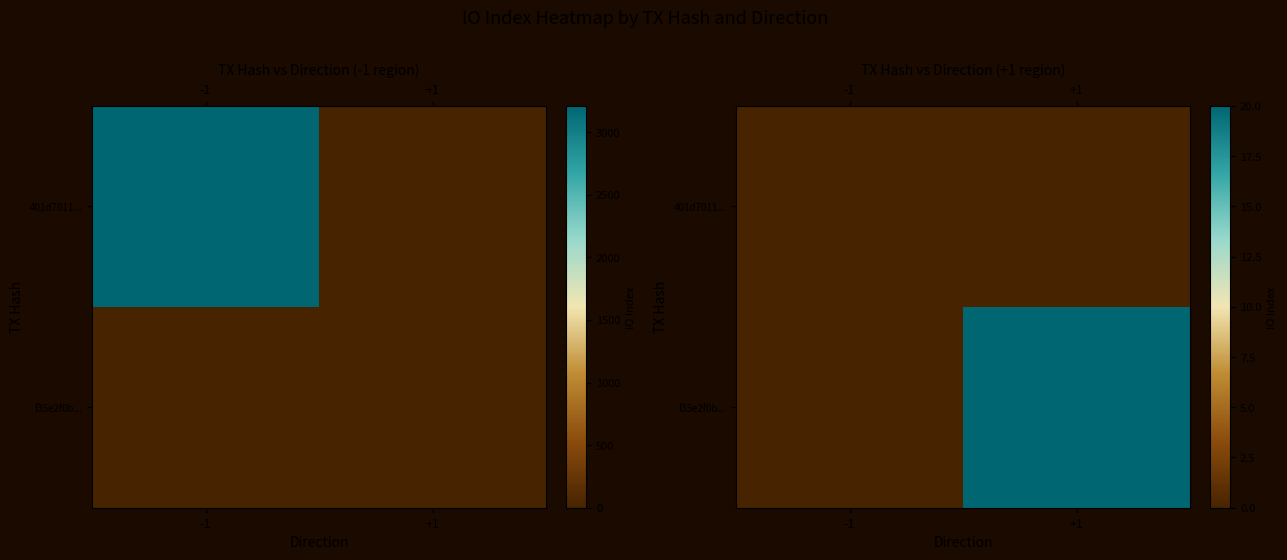

At which label is 401d7011... closest to 0?

-1